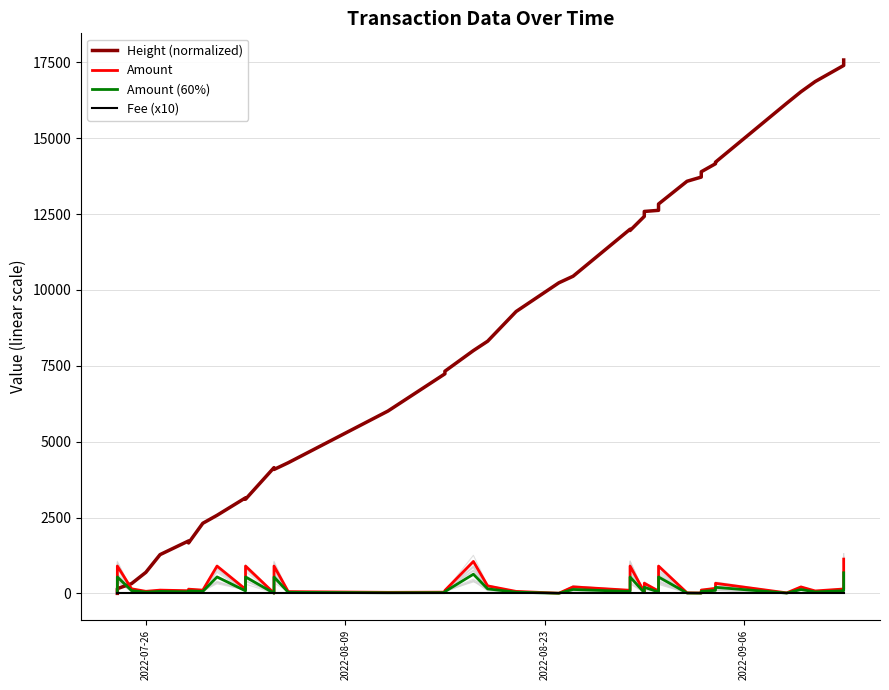

In Amount, how many points are lower than both neighbors (excluding endpoints)?

13